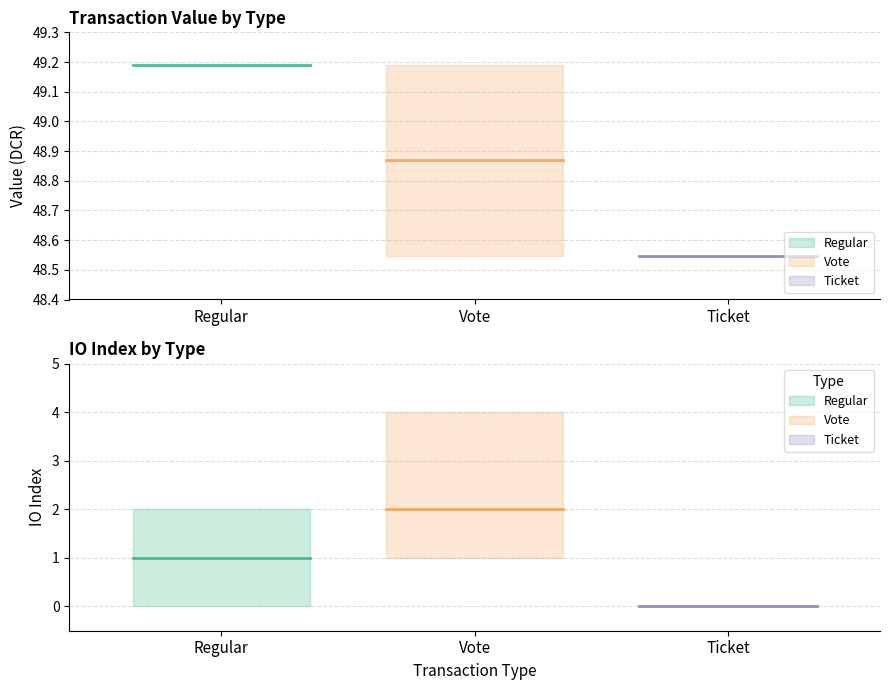

What is the label of the 2nd point from the right?

Vote